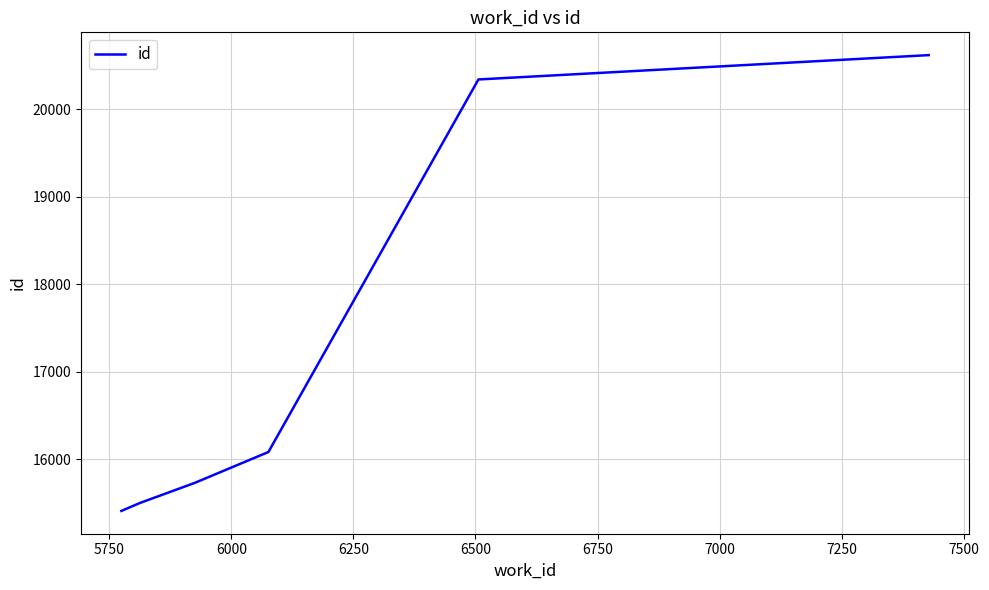

What is the difference between the second highest and second lowest values?

4838